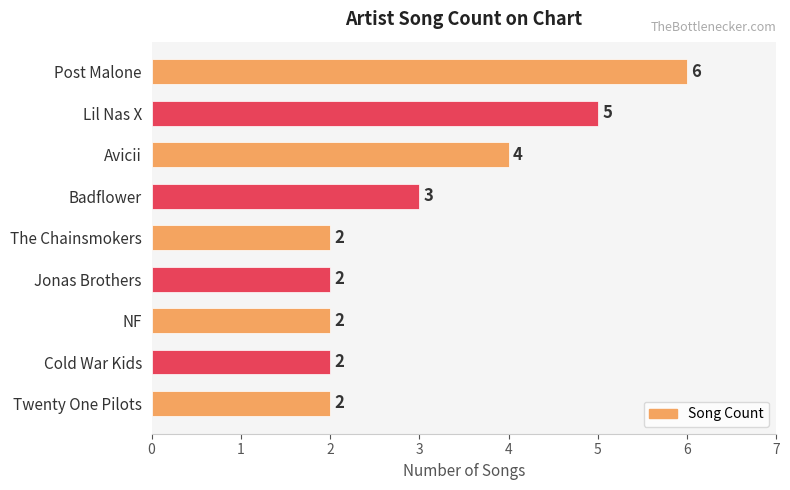

Count the values in the range 2 to 4.

7